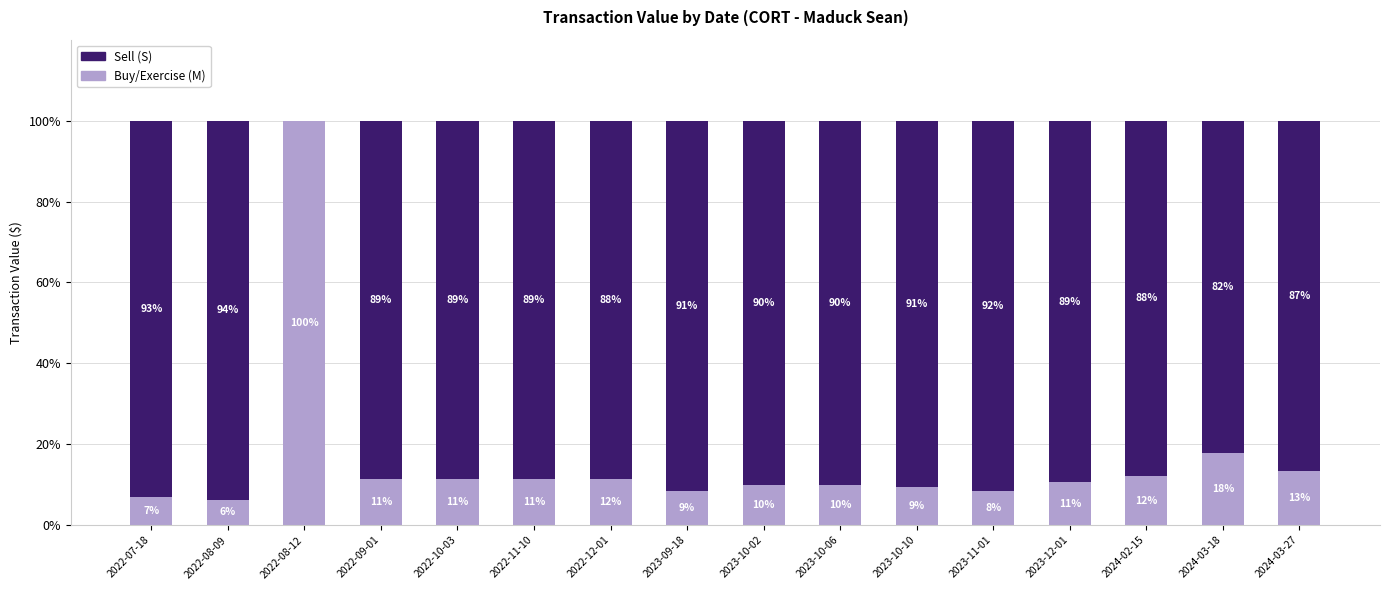

At which label does Buy/Exercise (M) first exceed 11?

2022-08-12